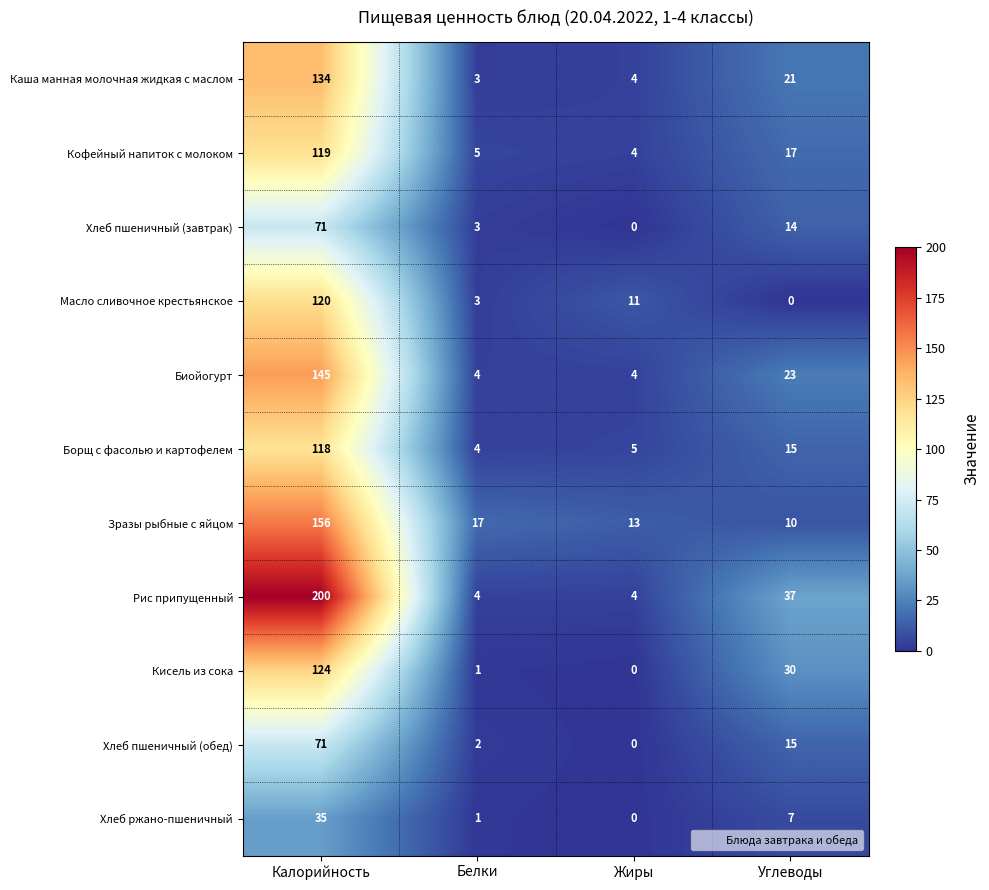

What is the sum of all Хлеб пшеничный (обед) values?

88